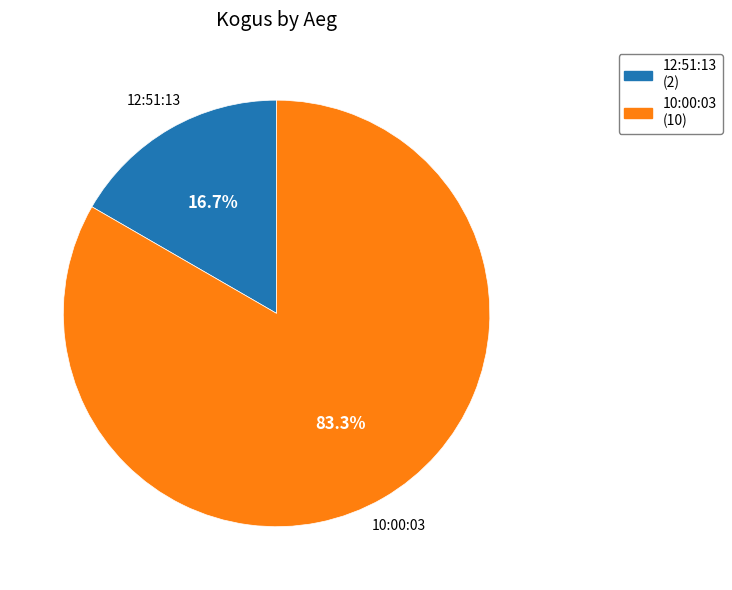

Is the sum of 12:51:13 and 10:00:03 greater than half?

Yes